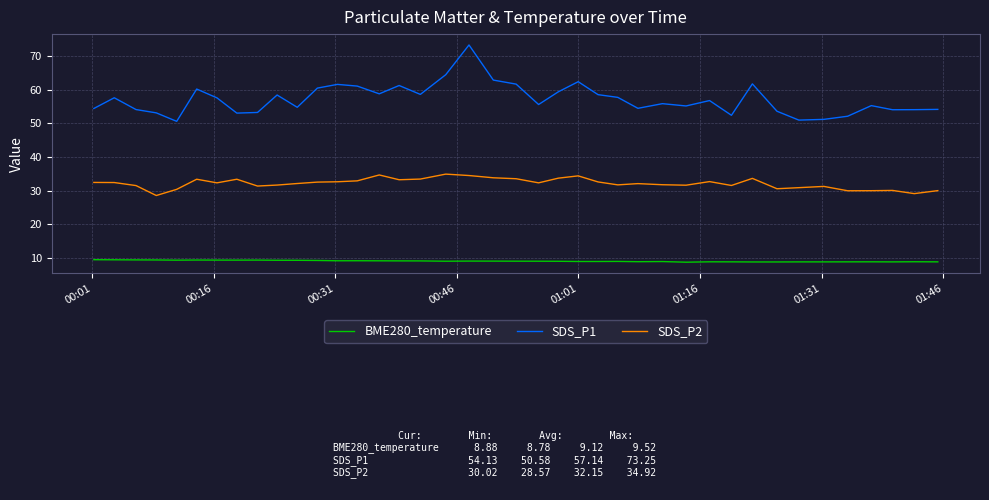

What is the minimum value for SDS_P1?

50.6